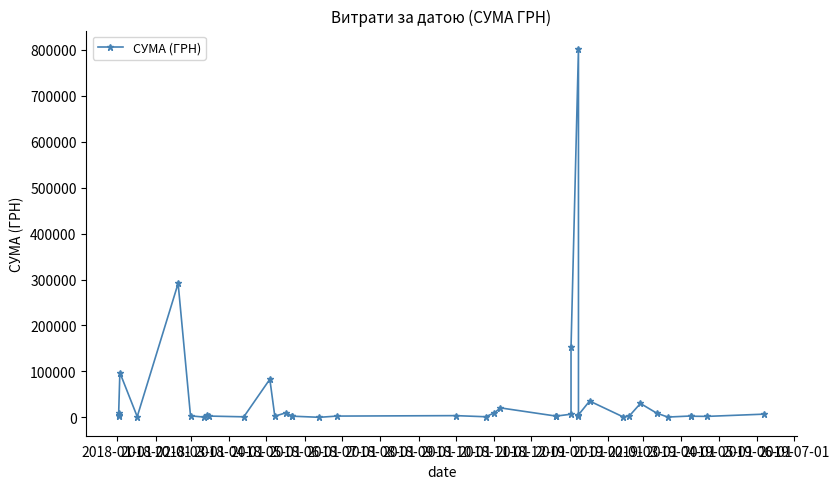

What is the difference between the maximum and minimum values?

801715.2